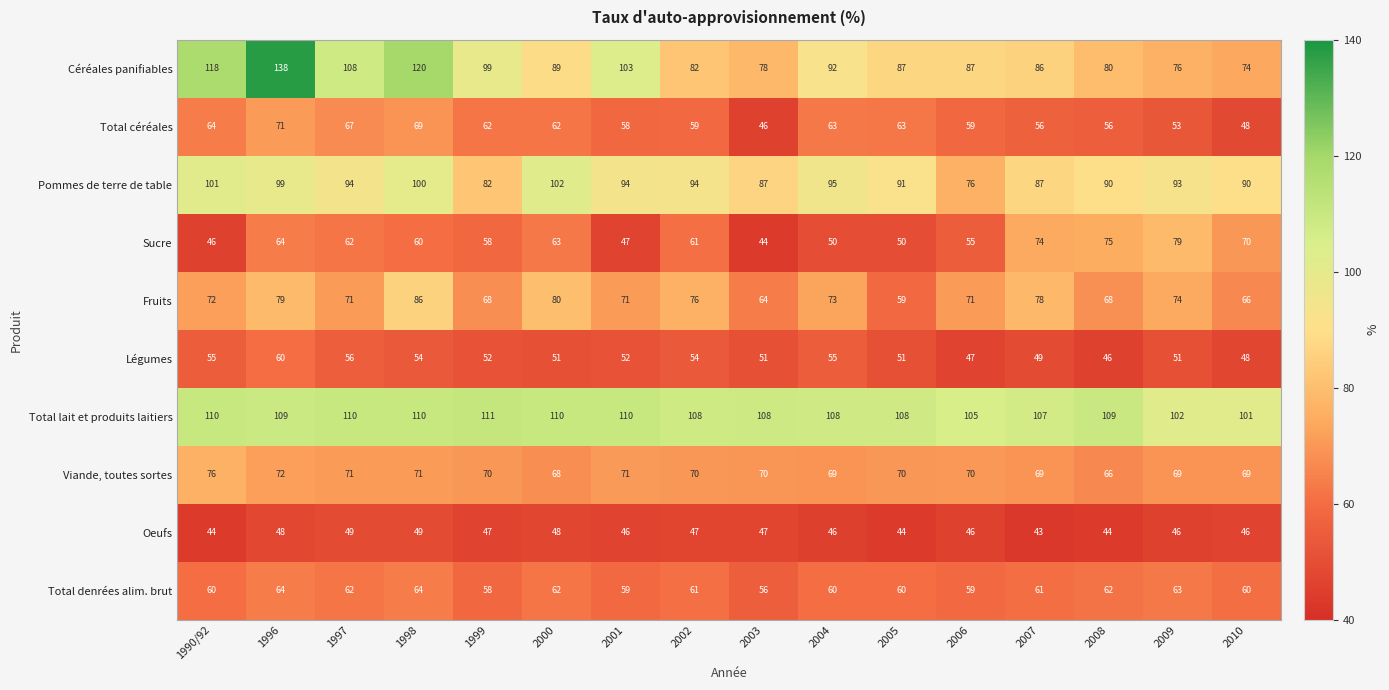

Count the number of categories in the chart.

16